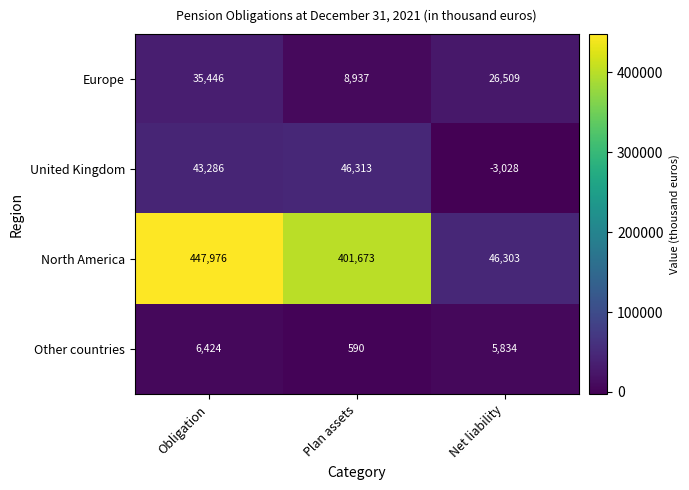

How many values in the Other countries series are below 5834?

1